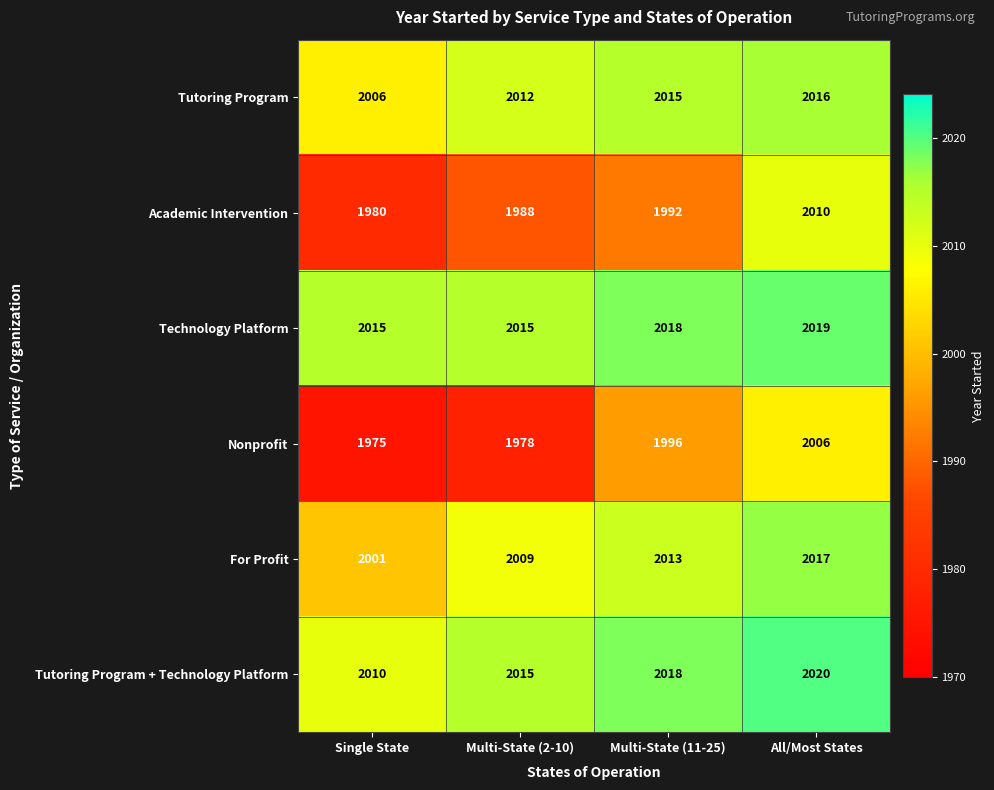

At which category is the sum across all series the highest?

All/Most States